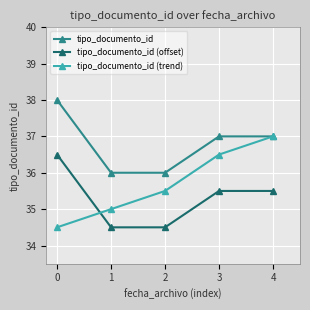

Reading left to right, extract all data points from this chart.

tipo_documento_id: 38.0	36.0	36.0	37.0	37.0
tipo_documento_id (offset): 36.5	34.5	34.5	35.5	35.5
tipo_documento_id (trend): 34.5	35.0	35.5	36.5	37.0